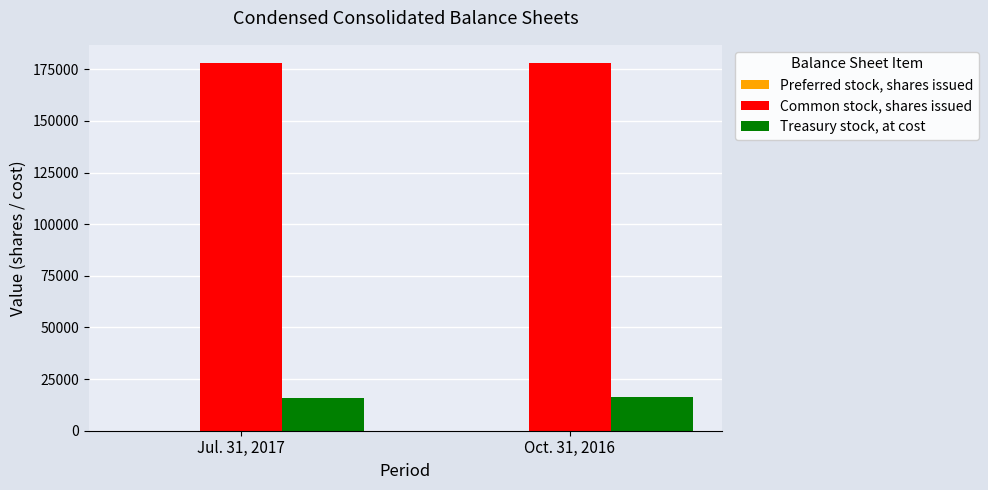

At how many categories does at least one series exceed 49455?

2